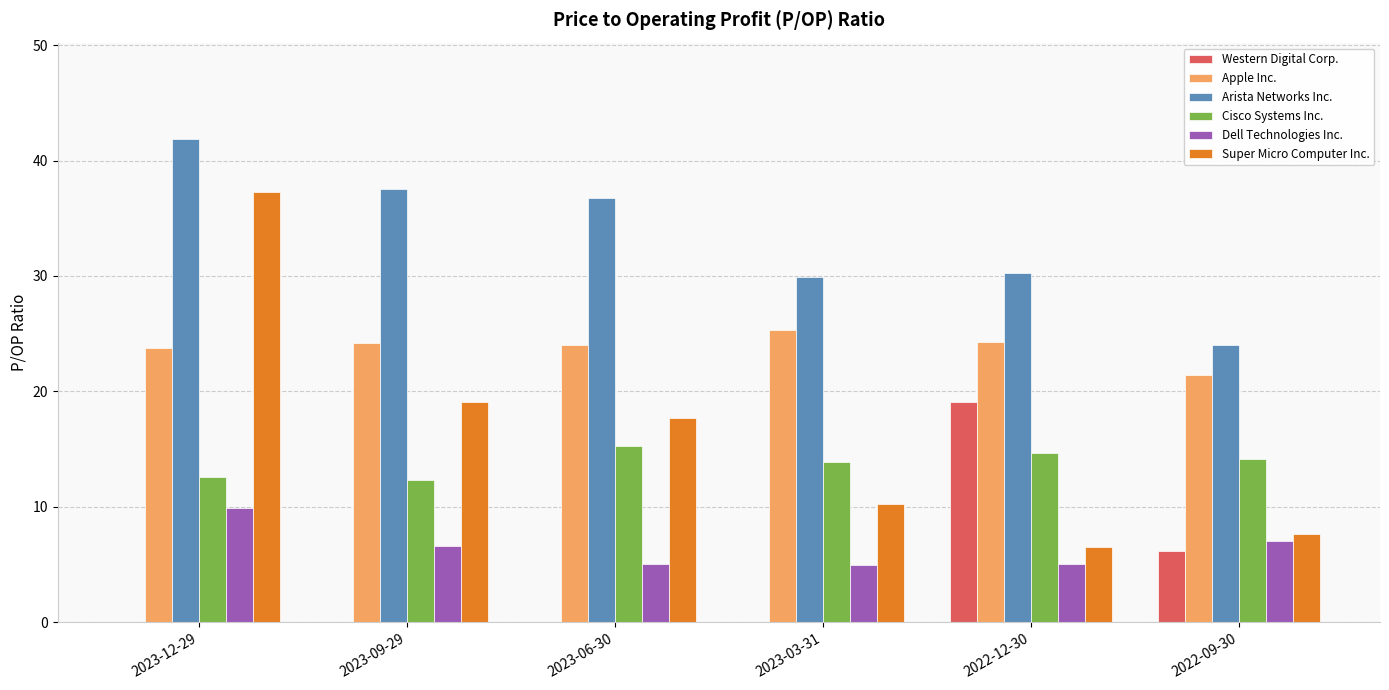

The Super Micro Computer Inc. series shows 19.1 at 2023-09-29. True or false?

True